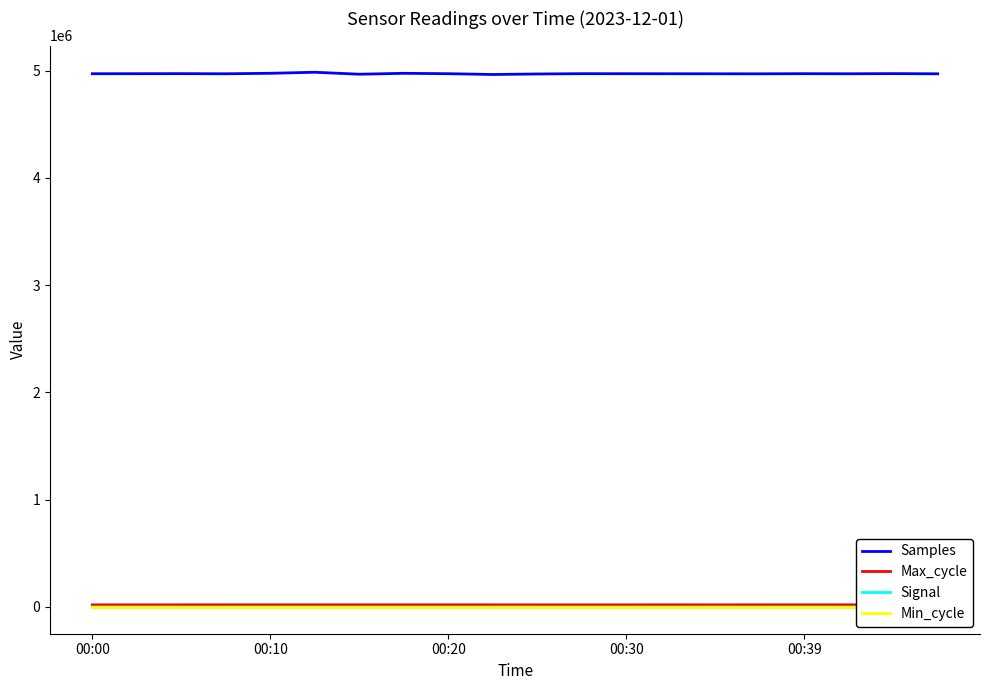

At how many categories does at least one series exceed 715153?

20